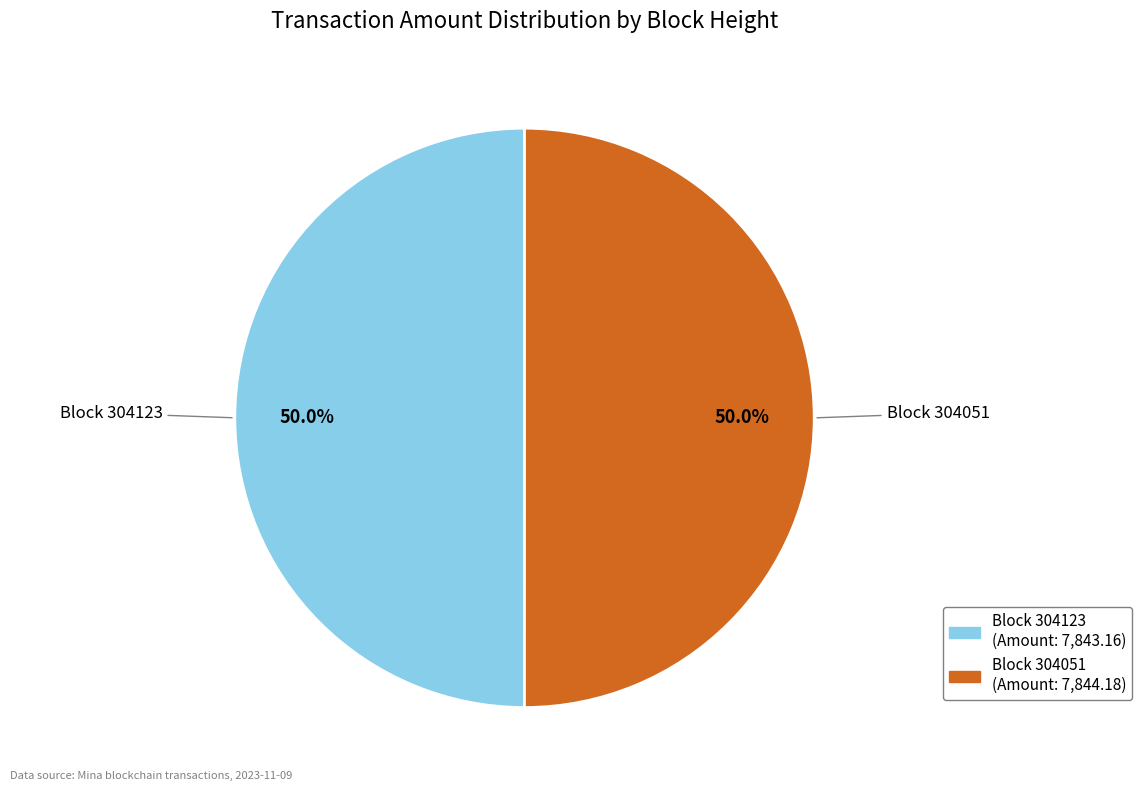

Which slice is the largest?

304051